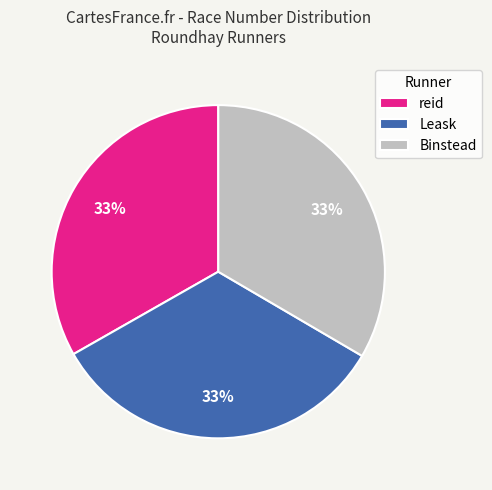

Does Leask represent more than half of the total?

No